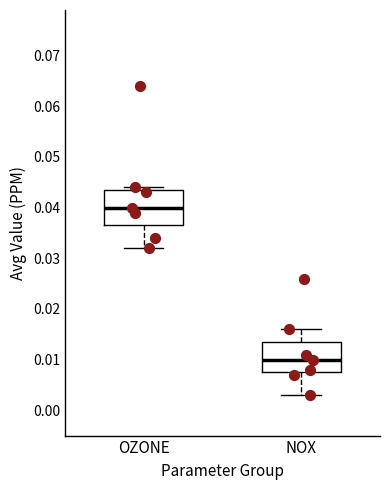

Which box's median line is the lowest?

NOX